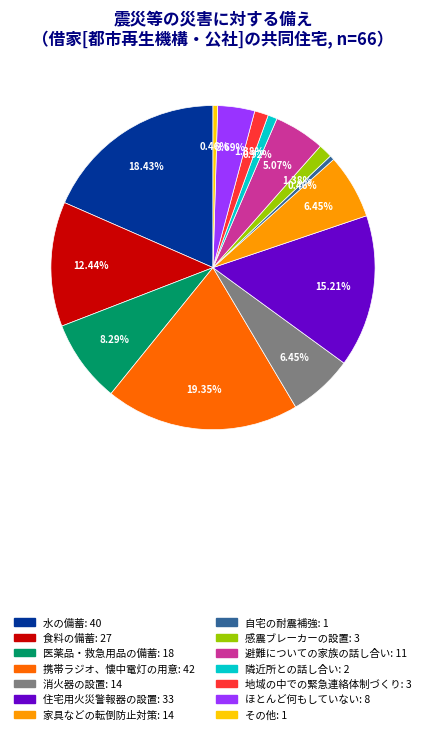

Do 感震ブレーカーの設置 and 地域の中での緊急連絡体制づくり together represent more than half of the pie?

No